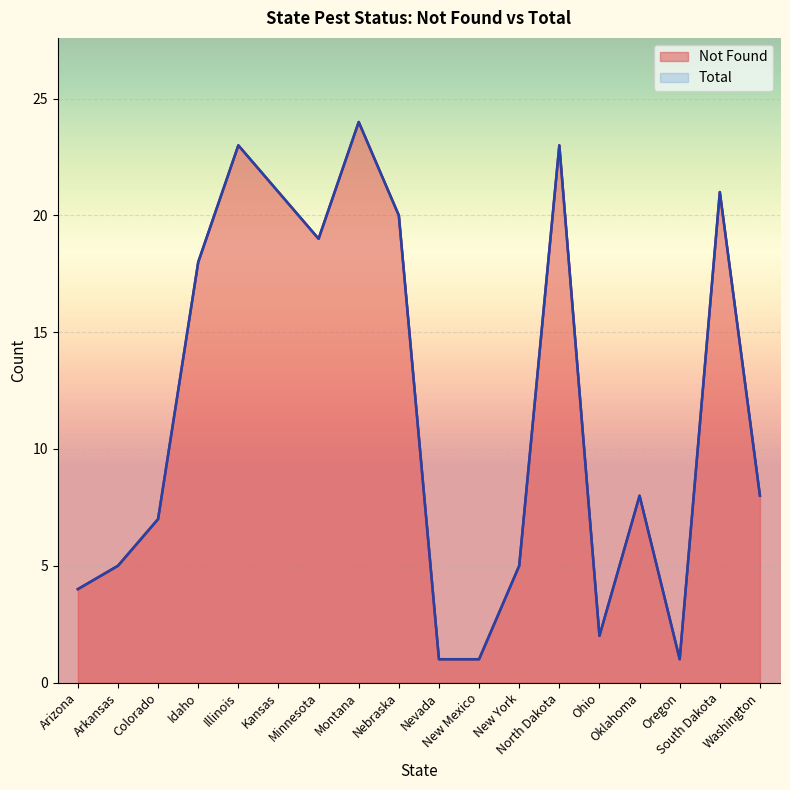

True or false: Total and Not Found cross at least once.

False